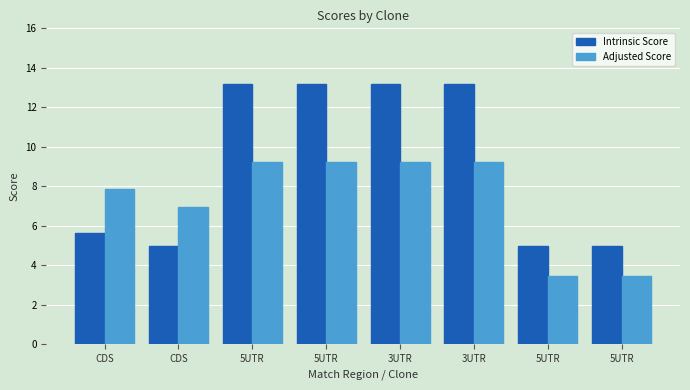

How many values in the Adjusted Score series are below 9?

4